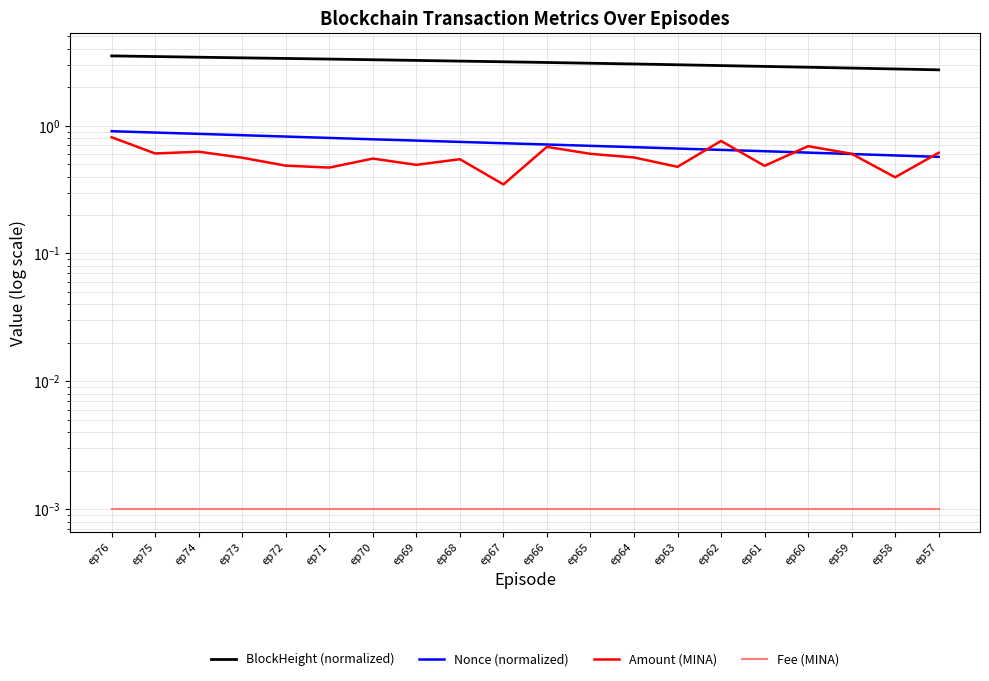

True or false: BlockHeight (normalized) has more than 2 interior local peaks.

False